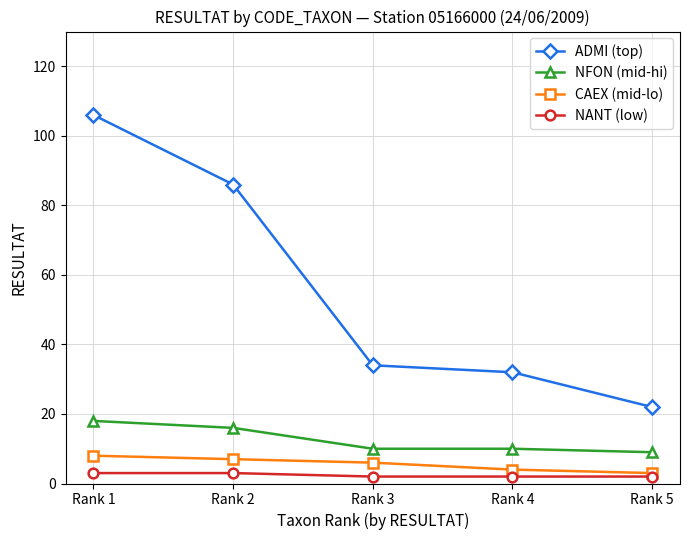

What is the total value across all series at Rank 2?

112